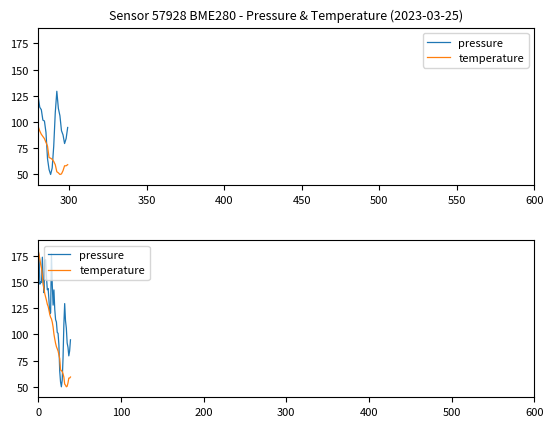

Which category has the lowest value in the pressure series?

28